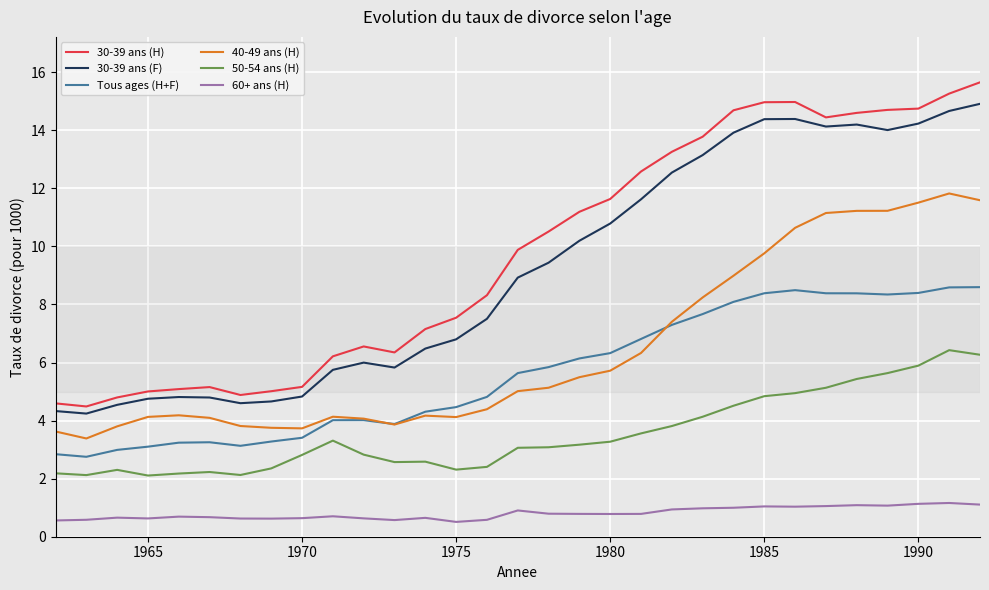

True or false: Tous ages (H+F) and 50-54 ans (H) intersect in this chart.

False